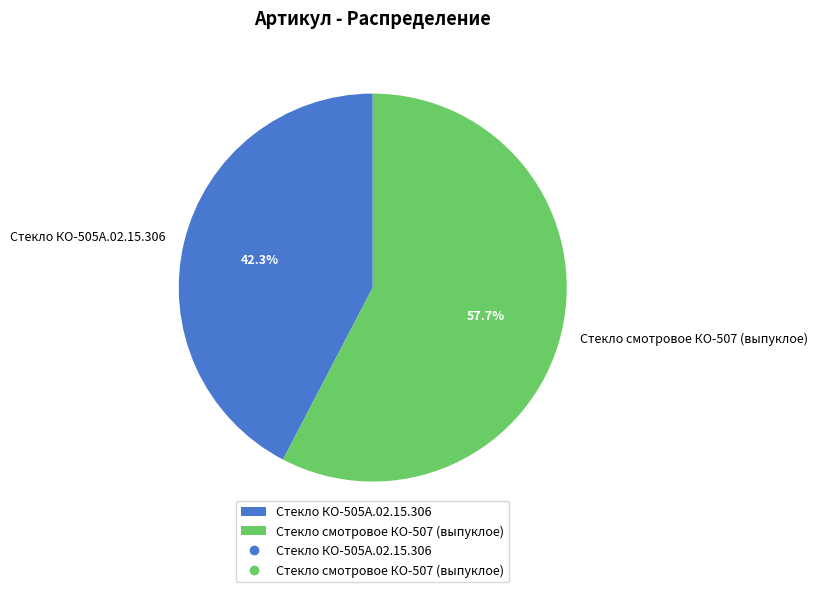

Is there any slice that represents more than half of the pie?

Yes